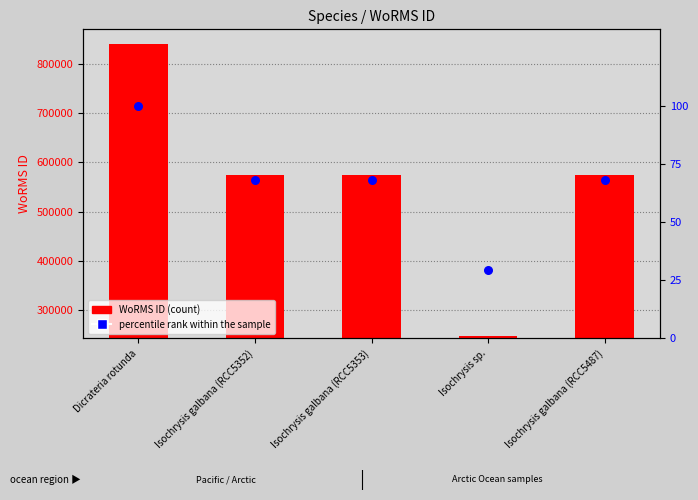

Which series reaches the maximum Y coordinate?

WoRMS ID